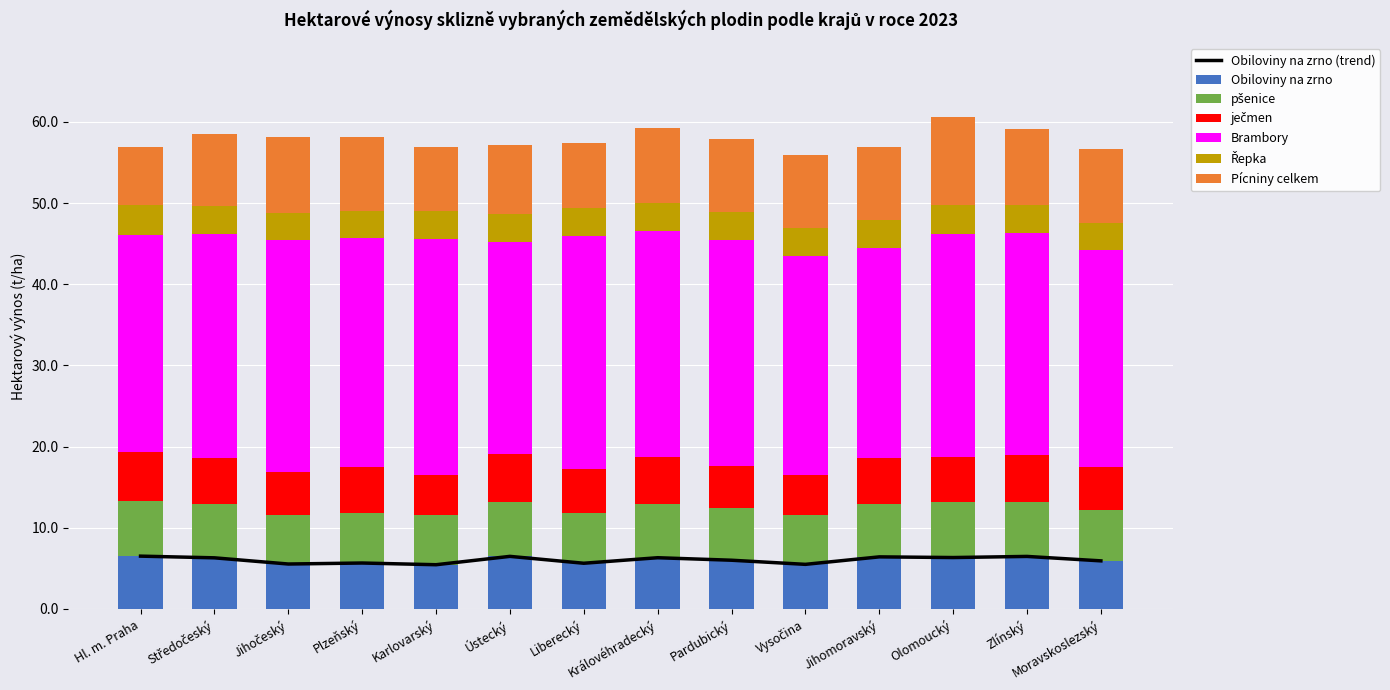

Does the chart contain any negative values?

No